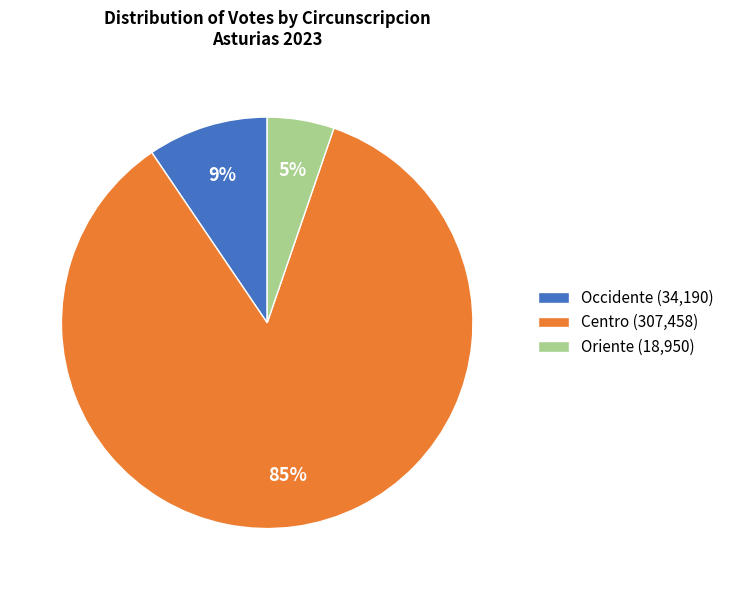

Between Occidente and Oriente, which is larger?

Occidente